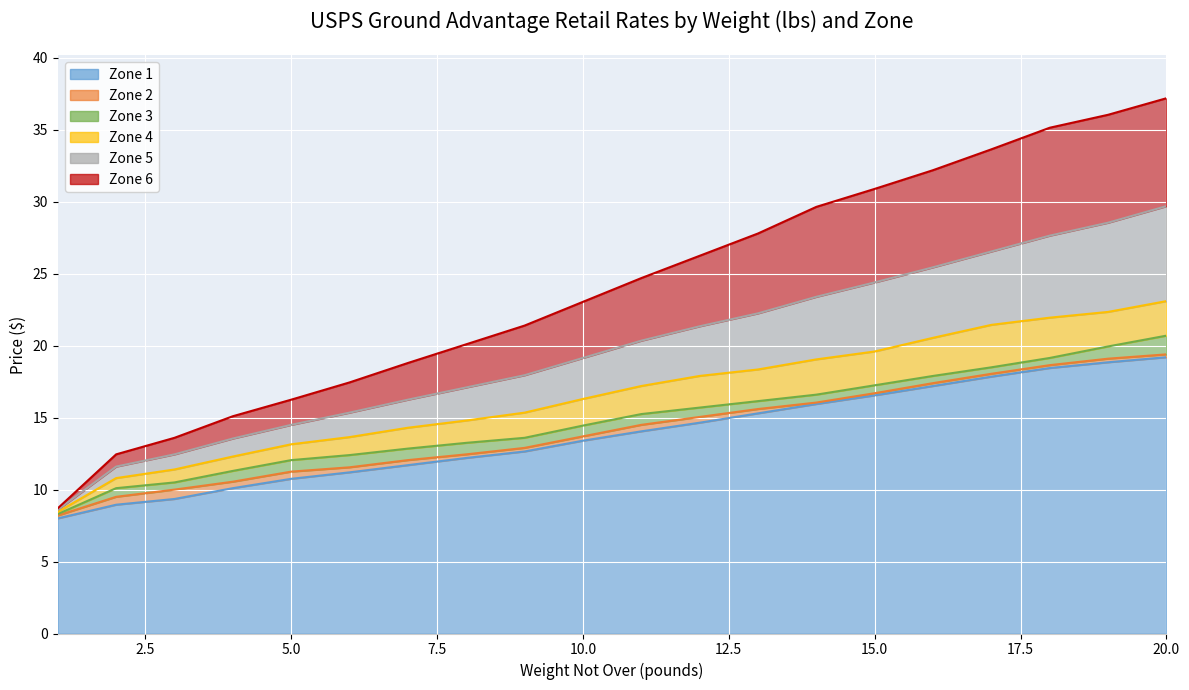

Reading right to left, extract all data points from this chart.

Zone 1: 20=19.2	19=18.9	18=18.4	17=17.9	16=17.2	15=16.6	14=15.9	13=15.3	12=14.7	11=14.1	10=13.4	9=12.7	8=12.2	7=11.7	6=11.2	5=10.8	4=10.1	3=9.3	2=8.9	1=8.0
Zone 2: 20=19.4	19=19.1	18=18.6	17=18.1	16=17.4	15=16.7	14=16.1	13=15.6	12=15.1	11=14.5	10=13.7	9=12.9	8=12.4	7=12.1	6=11.6	5=11.2	4=10.6	3=10.0	2=9.5	1=8.2
Zone 3: 20=20.7	19=19.9	18=19.1	17=18.5	16=17.9	15=17.2	14=16.6	13=16.1	12=15.7	11=15.2	10=14.4	9=13.6	8=13.2	7=12.8	6=12.4	5=12.1	4=11.3	3=10.5	2=10.1	1=8.3
Zone 4: 20=23.1	19=22.4	18=21.9	17=21.4	16=20.6	15=19.6	14=19.1	13=18.4	12=17.9	11=17.2	10=16.3	9=15.3	8=14.8	7=14.3	6=13.7	5=13.2	4=12.3	3=11.4	2=10.8	1=8.4
Zone 5: 20=29.7	19=28.6	18=27.6	17=26.6	16=25.4	15=24.4	14=23.4	13=22.2	12=21.4	11=20.4	10=19.1	9=17.9	8=17.1	7=16.2	6=15.3	5=14.5	4=13.6	3=12.4	2=11.6	1=8.6
Zone 6: 20=37.2	19=36.0	18=35.1	17=33.6	16=32.2	15=30.9	14=29.6	13=27.8	12=26.2	11=24.7	10=23.1	9=21.4	8=20.1	7=18.8	6=17.4	5=16.2	4=15.1	3=13.6	2=12.4	1=8.7